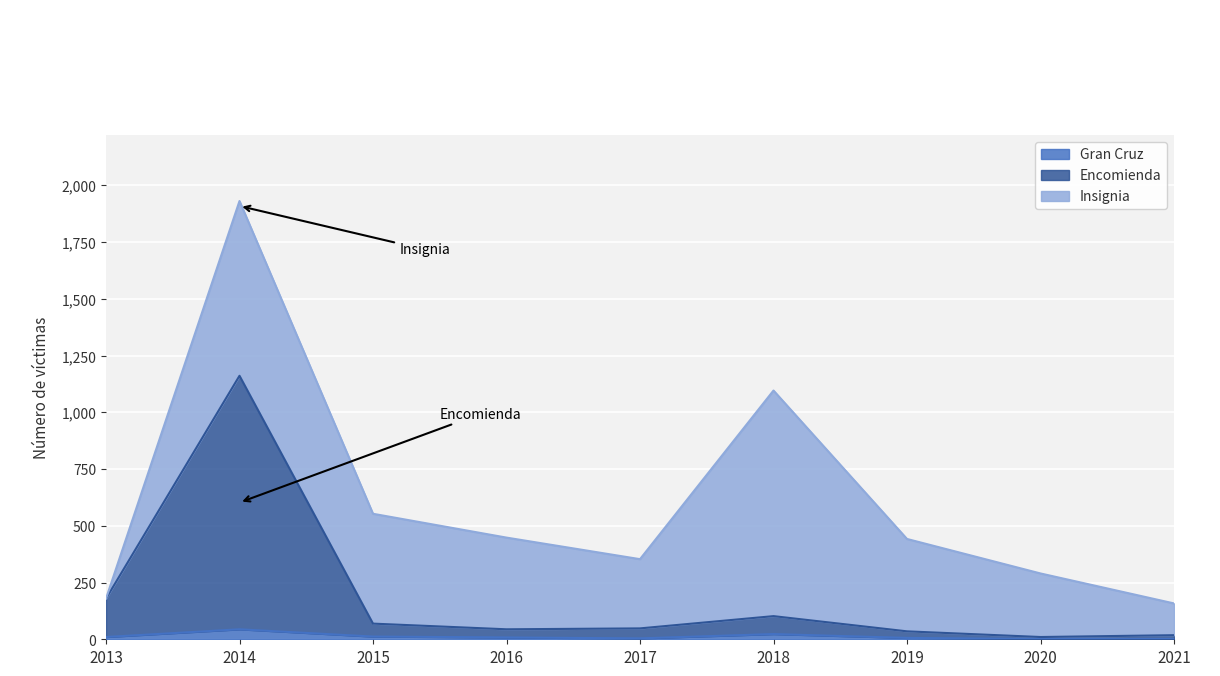

The Gran Cruz series shows 44 at 2014. True or false?

True